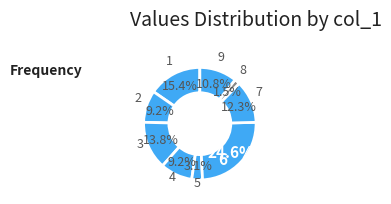

How many slices are in this pie chart?

9